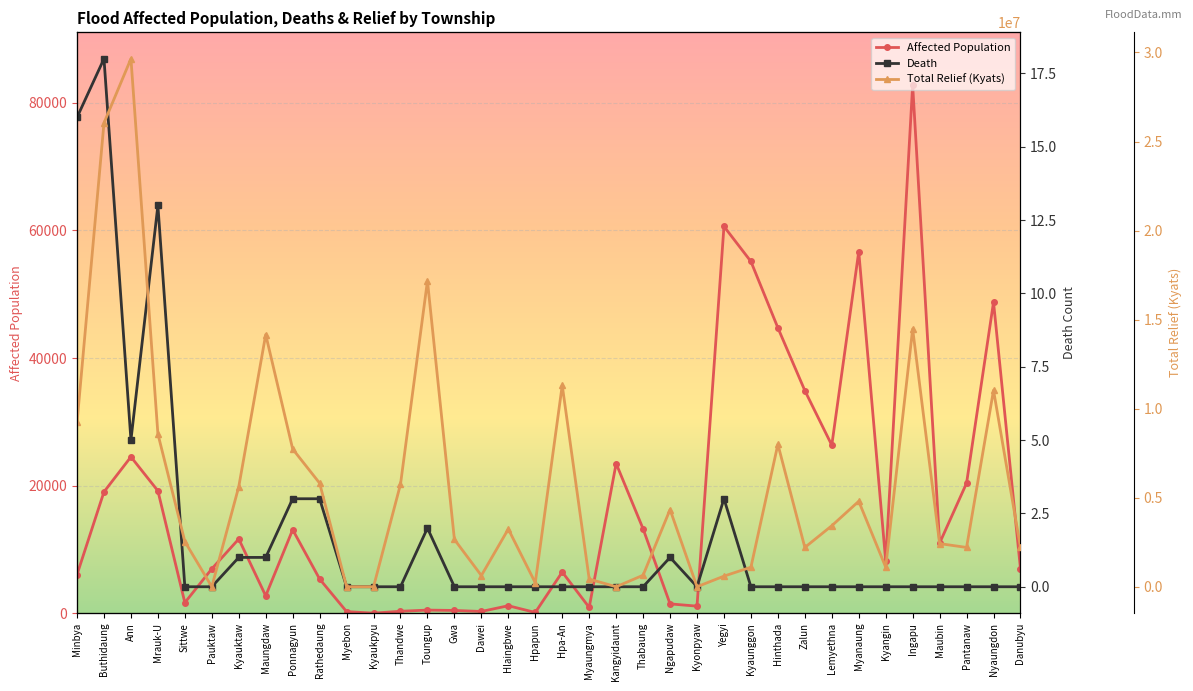

What is the difference between the maximum and minimum values in the Death series?

18